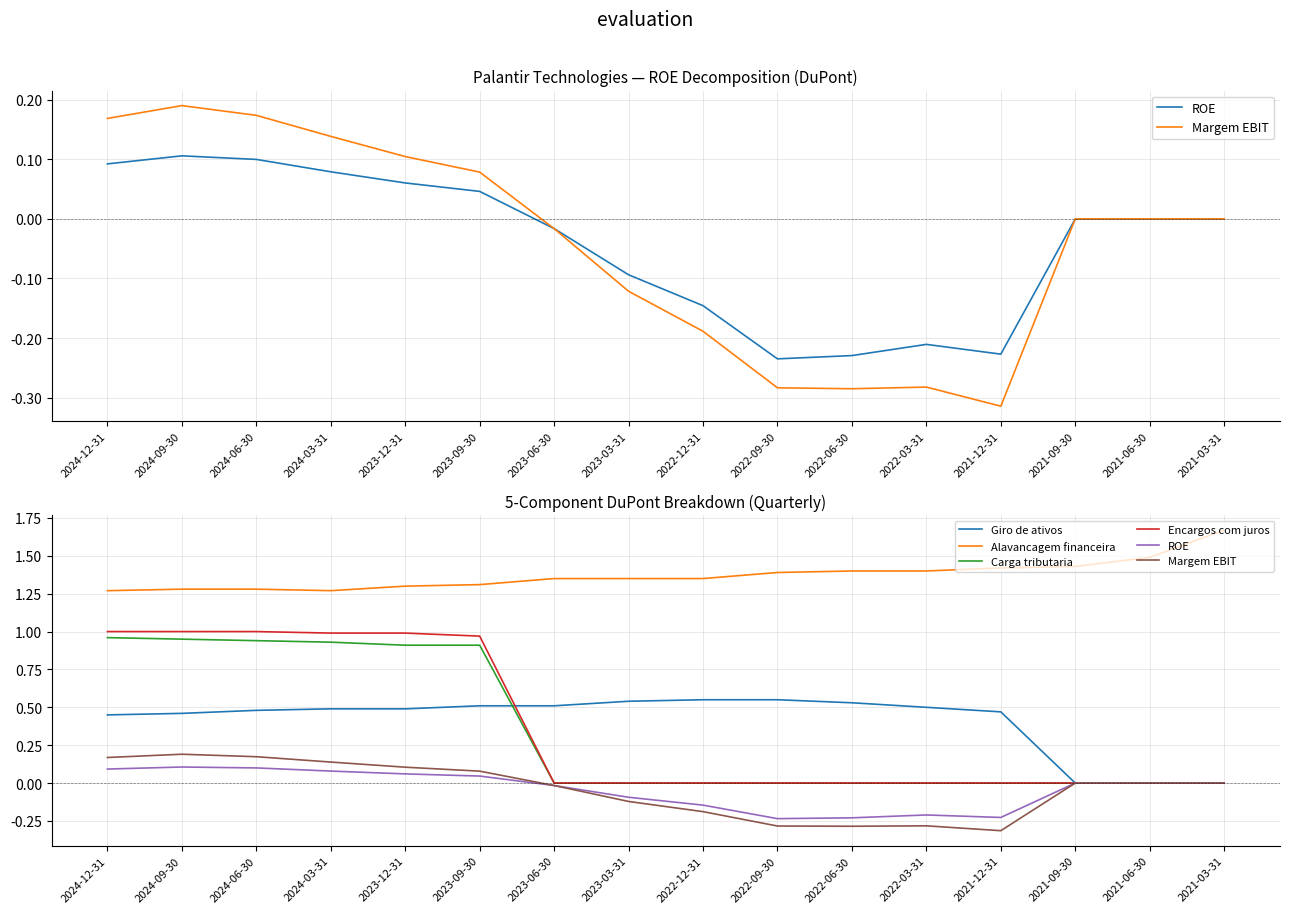

What are all the series names shown in the legend?

ROE, Margem EBIT, Giro de ativos, Alavancagem financeira, Carga tributaria, Encargos com juros